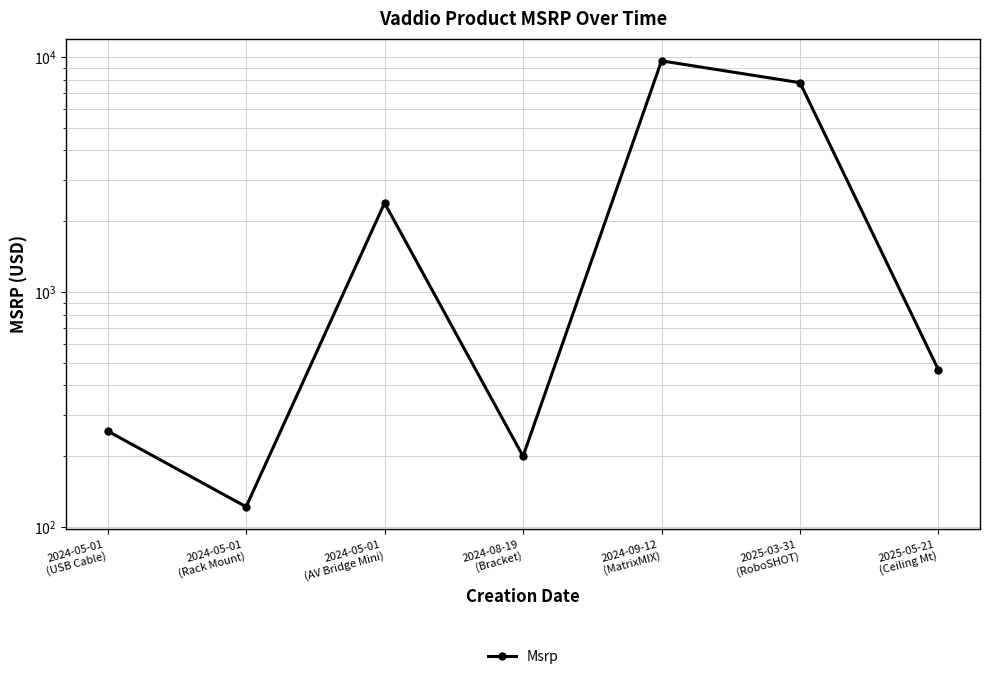

Does the chart have visible grid lines?

Yes